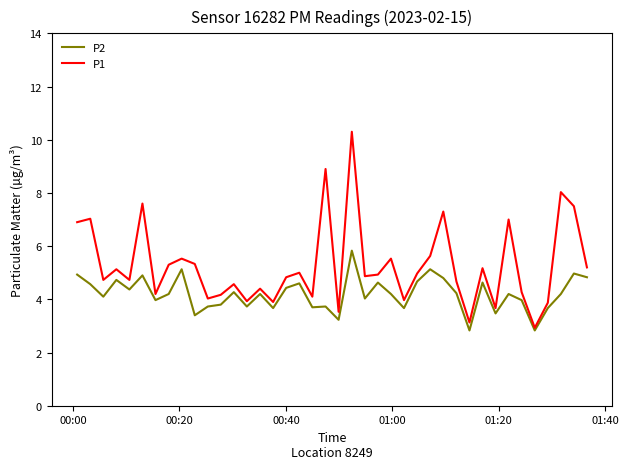

What is the maximum value shown in the chart?

10.3